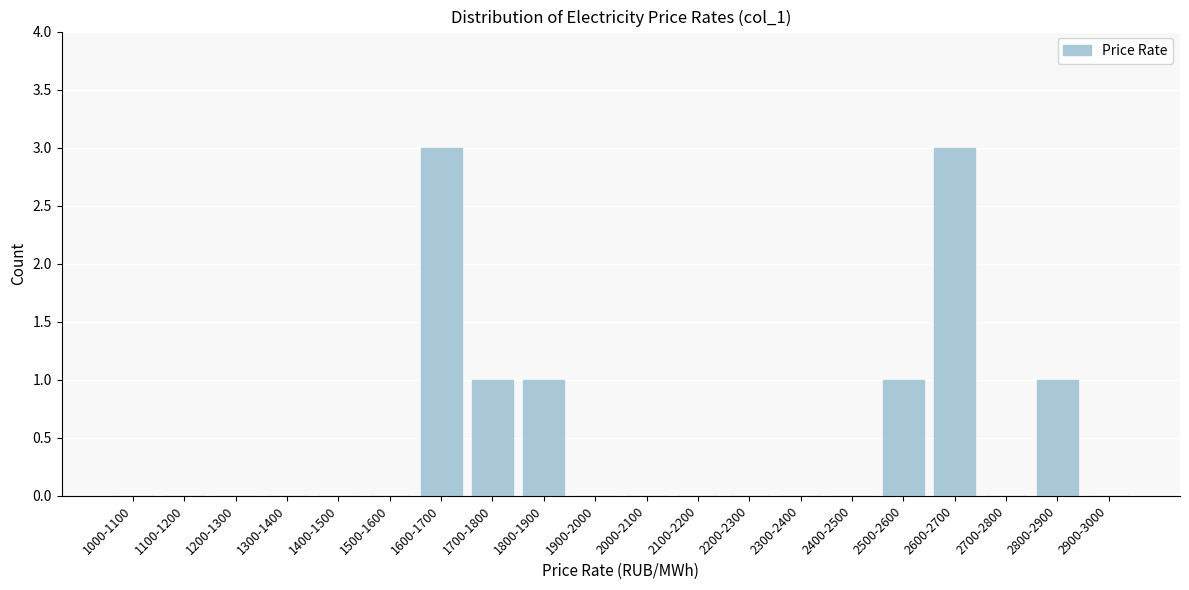

Reading left to right, extract all data points from this chart.

1000-1100=0	1100-1200=0	1200-1300=0	1300-1400=0	1400-1500=0	1500-1600=0	1600-1700=3	1700-1800=1	1800-1900=1	1900-2000=0	2000-2100=0	2100-2200=0	2200-2300=0	2300-2400=0	2400-2500=0	2500-2600=1	2600-2700=3	2700-2800=0	2800-2900=1	2900-3000=0